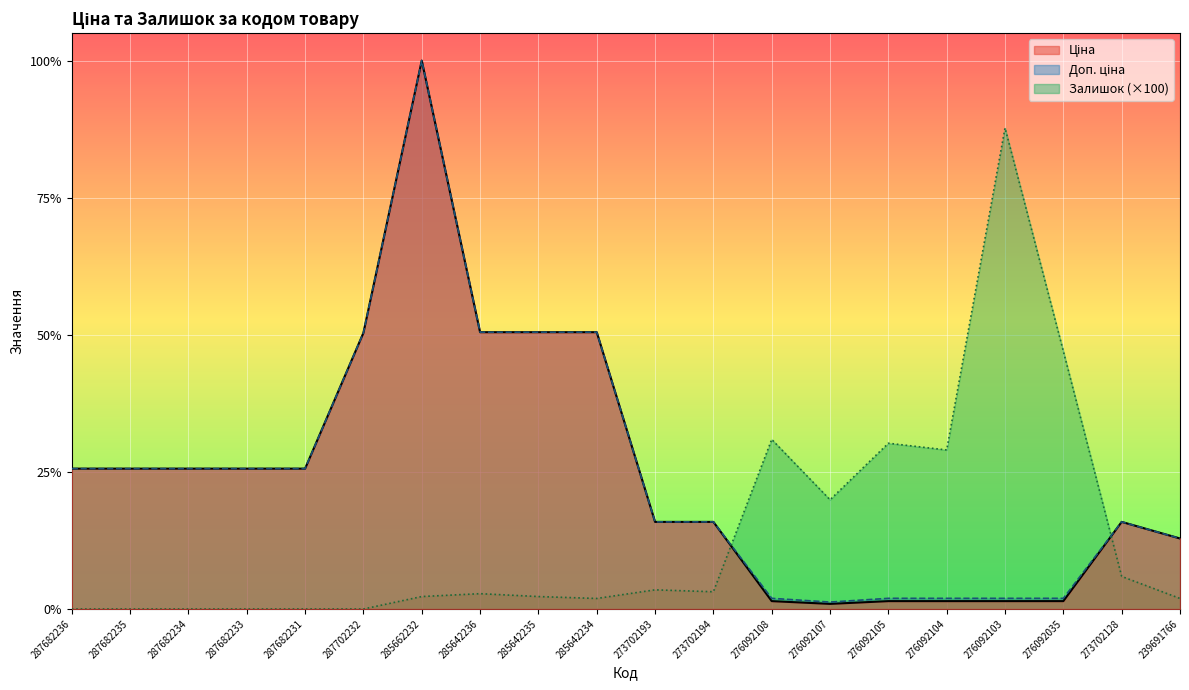

Where is the first local maximum for Залишок?

285642236